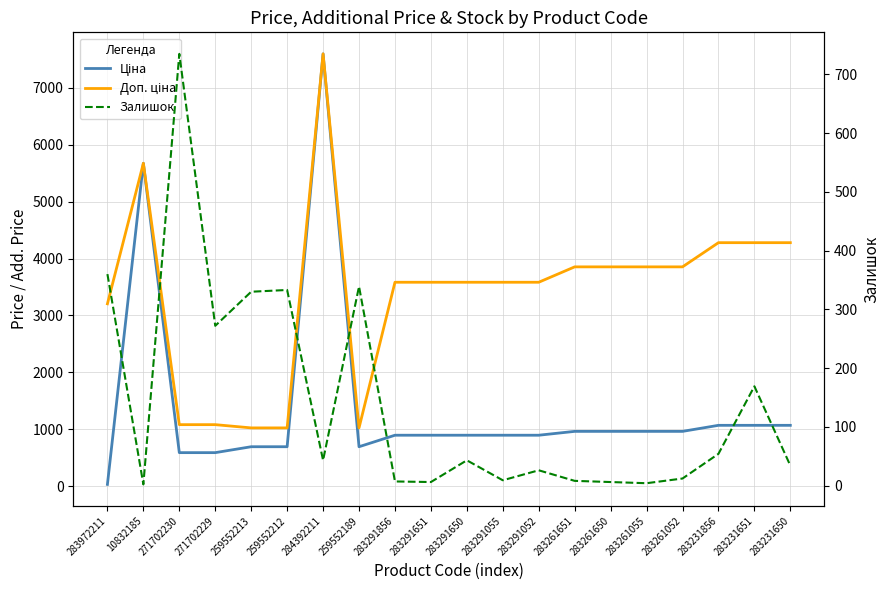

The Доп. ціна series shows 548.2 at 271702230. True or false?

False